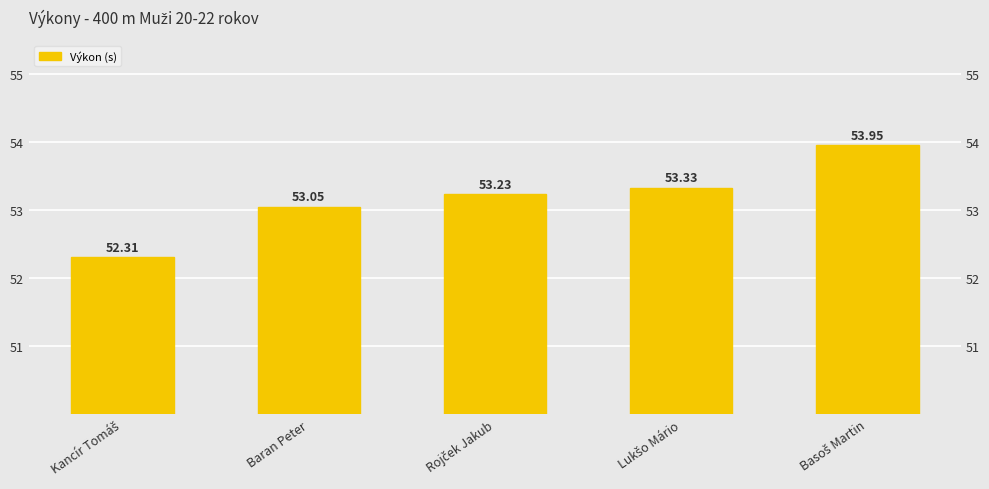

What is the label of the 1st bar from the right?

Basoš Martin